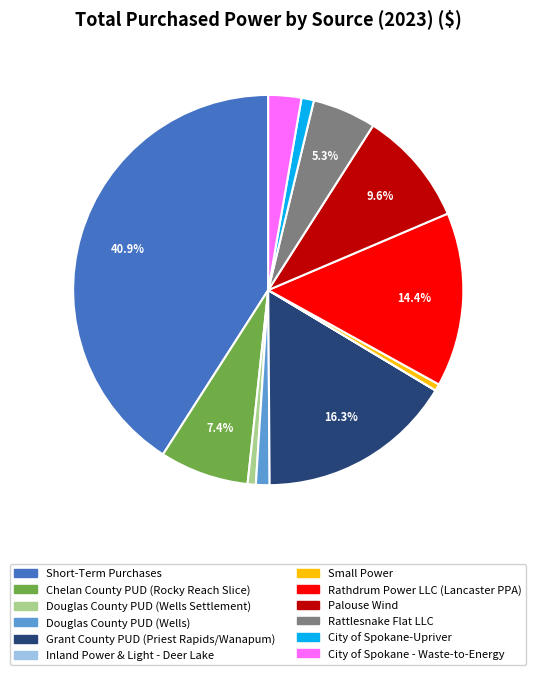

To the nearest percent, what portion does Douglas County PUD (Wells) represent?

1%